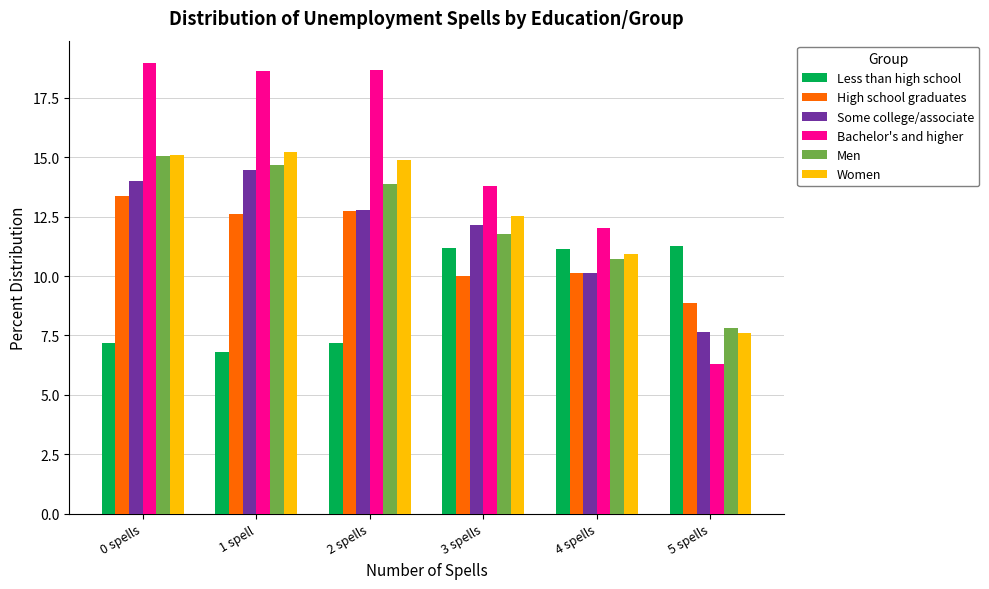

Which series has the largest total across all categories?

Bachelor's and higher